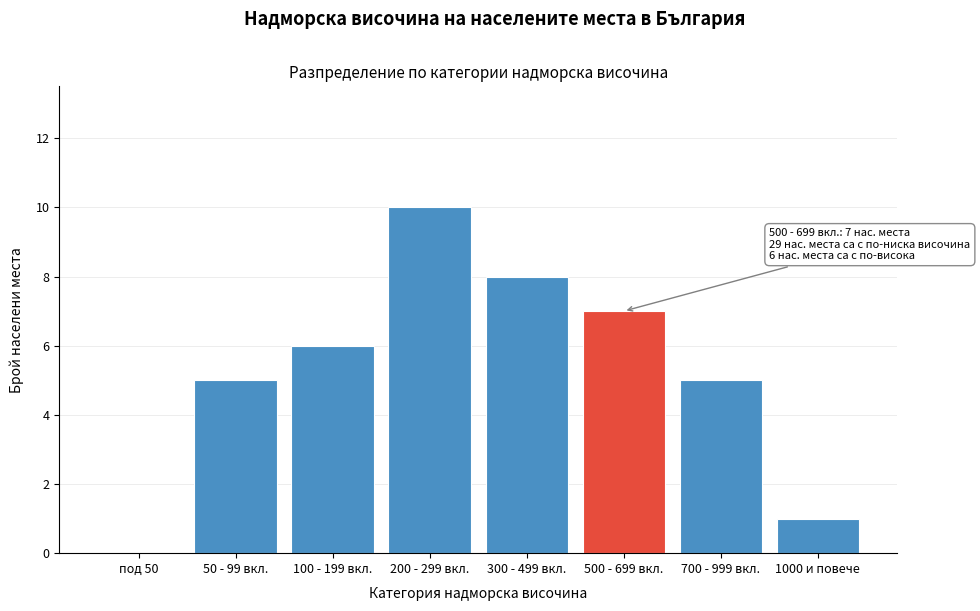

Reading left to right, what are all the values shown in this chart?

под 50=0	50 - 99 вкл.=5	100 - 199 вкл.=6	200 - 299 вкл.=10	300 - 499 вкл.=8	500 - 699 вкл.=7	700 - 999 вкл.=5	1000 и повече=1